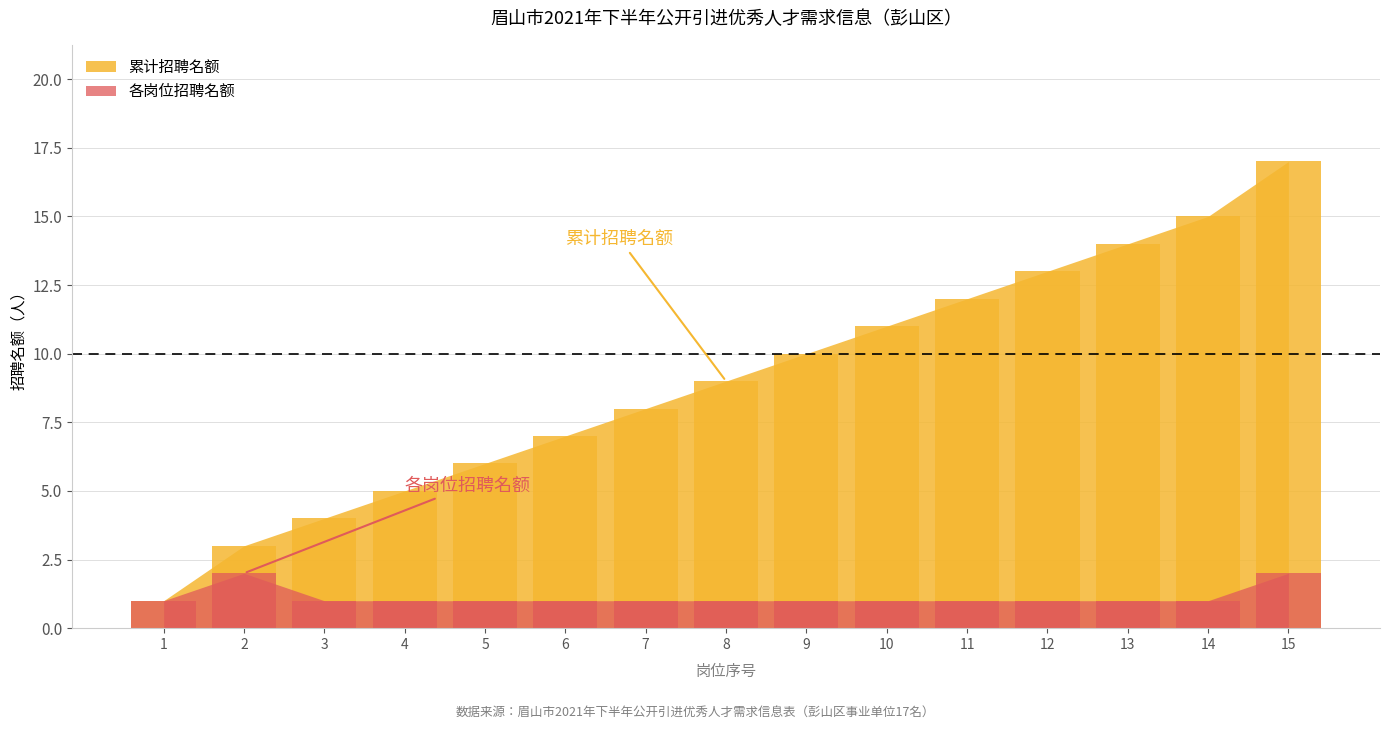

What is the difference between the maximum and minimum values in the 招聘名额 (专业技术岗位) series?

1